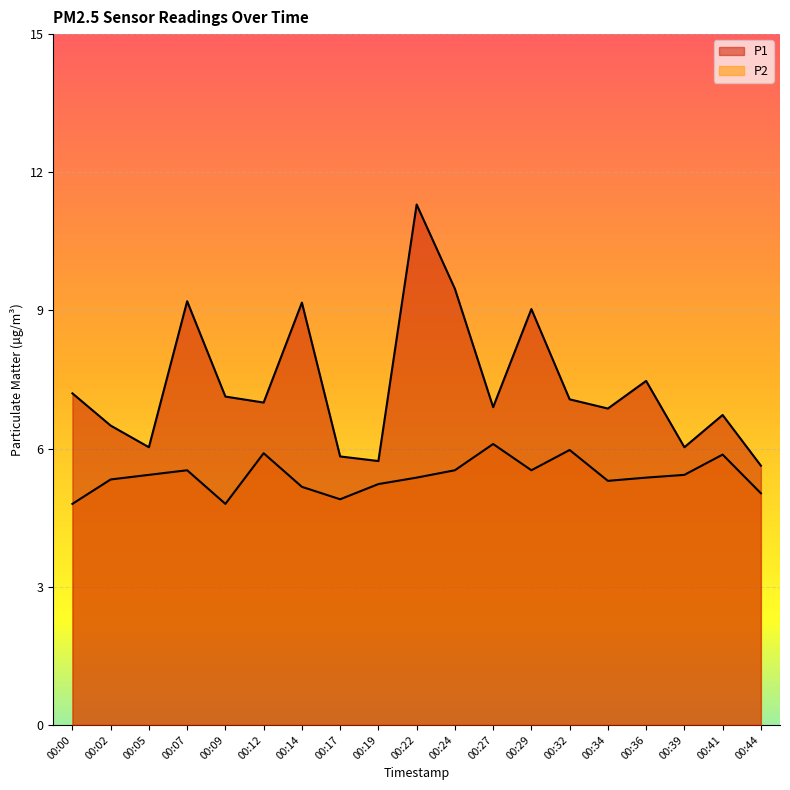

List the labels in order of P2 value, largest first.

00:27, 00:32, 00:12, 00:41, 00:07, 00:24, 00:29, 00:05, 00:39, 00:22, 00:36, 00:02, 00:34, 00:19, 00:14, 00:44, 00:17, 00:00, 00:09